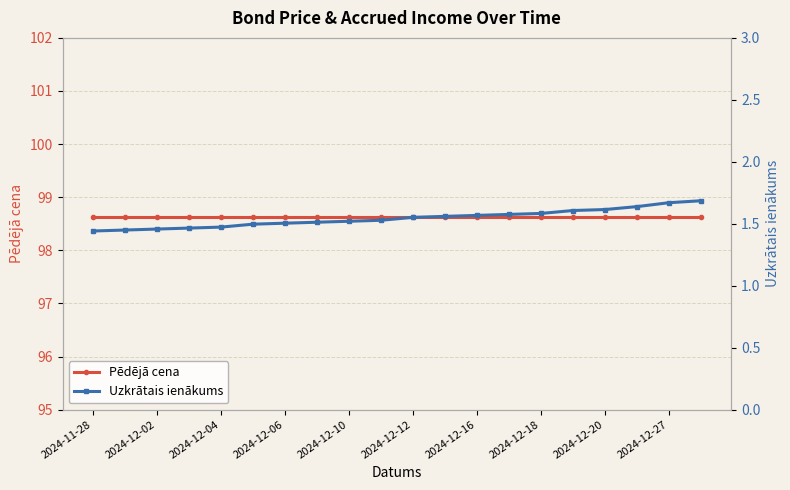

True or false: Pēdējā cena has more than 0 points higher than both neighbors.

False